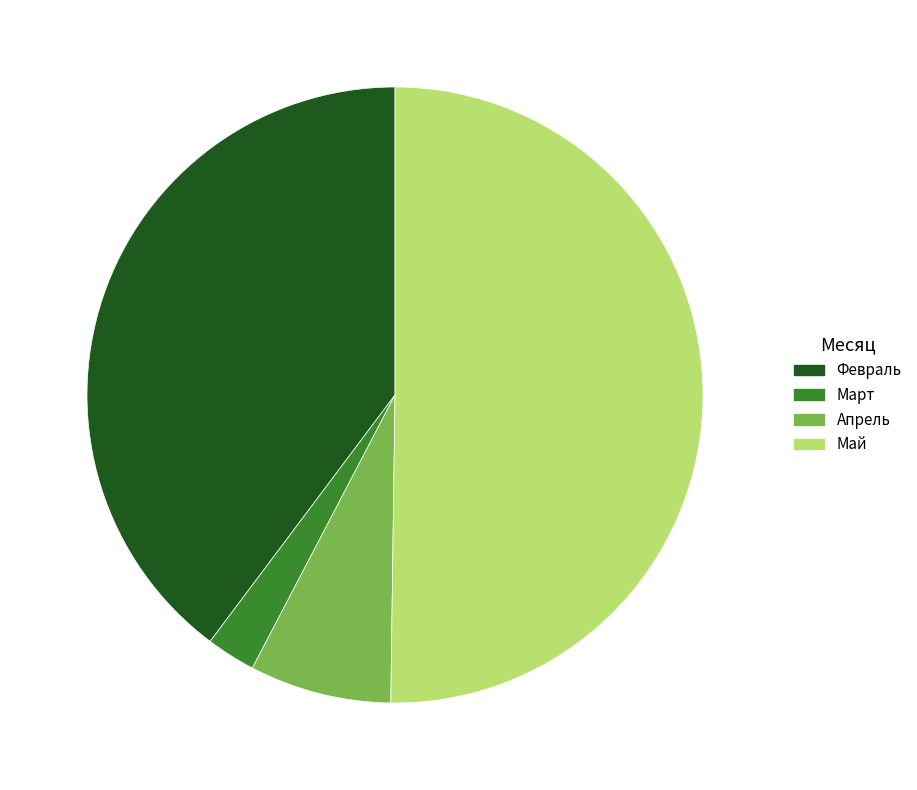

Is the sum of Апрель and Февраль greater than half?

No